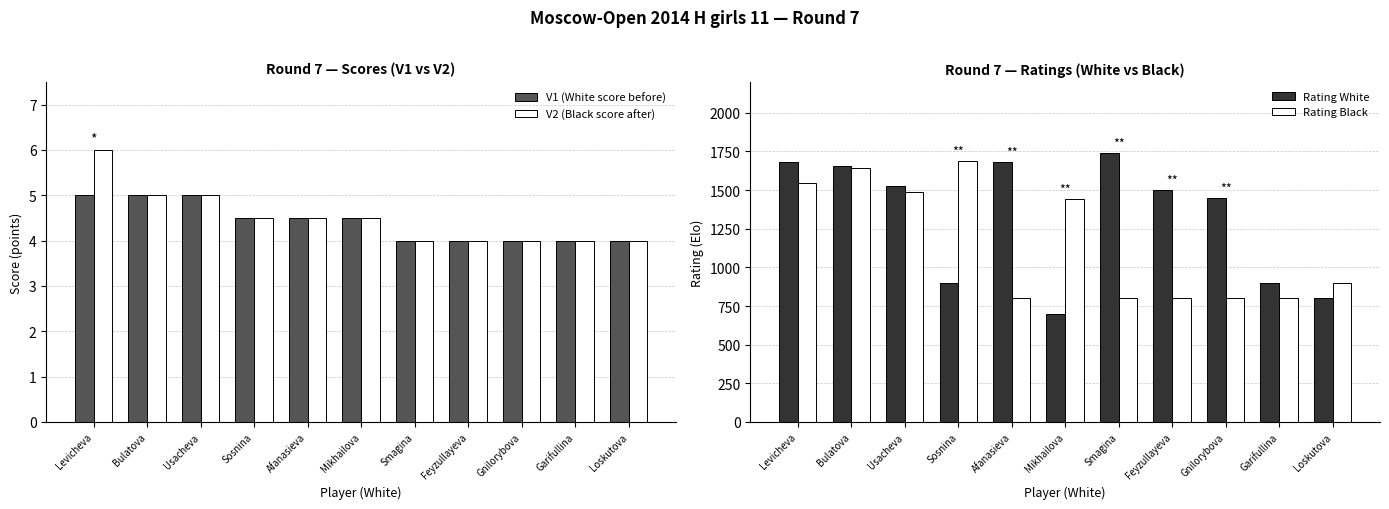

Does the chart contain stacked bars?

No